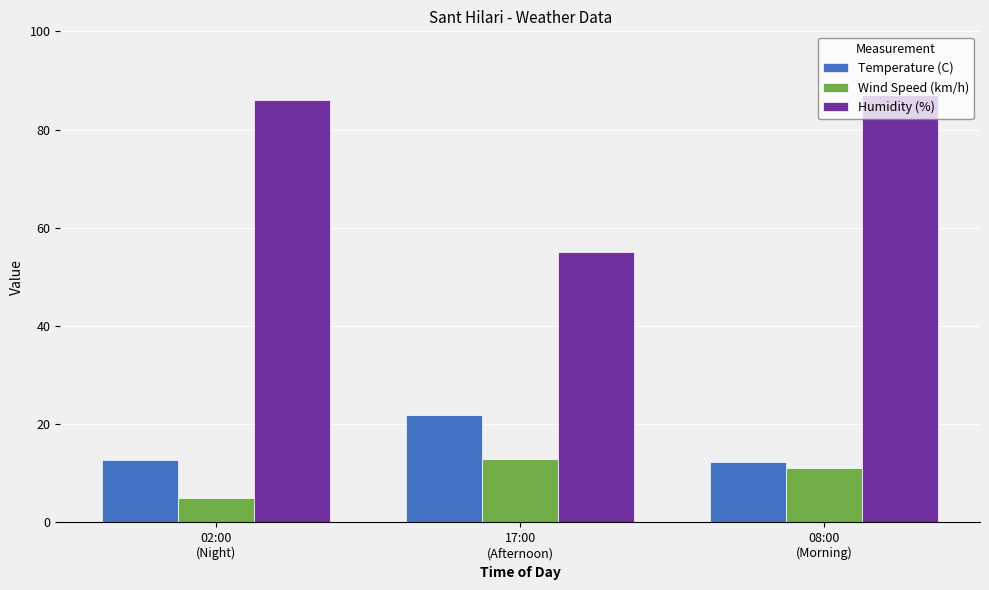

What is the smallest value displayed?

5.0